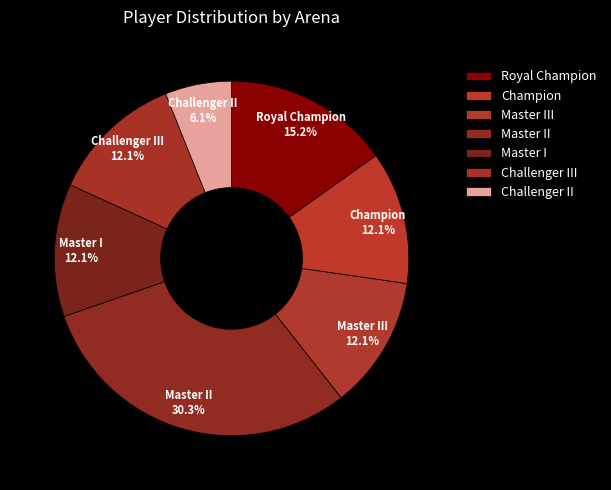

To the nearest percent, what portion does Master I represent?

12%